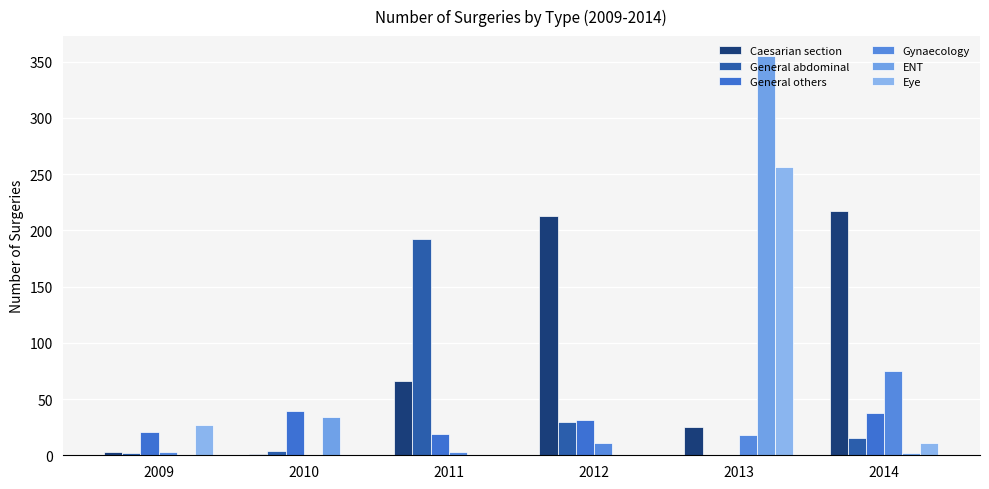

How many series are shown in this chart?

6